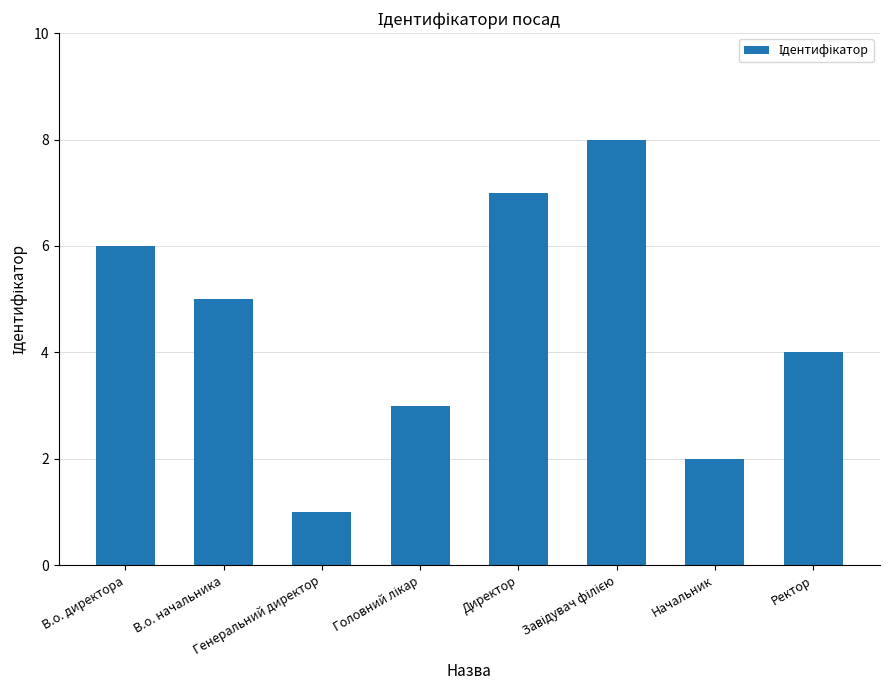

What is the change in value from В.о. директора to Начальник?

-4